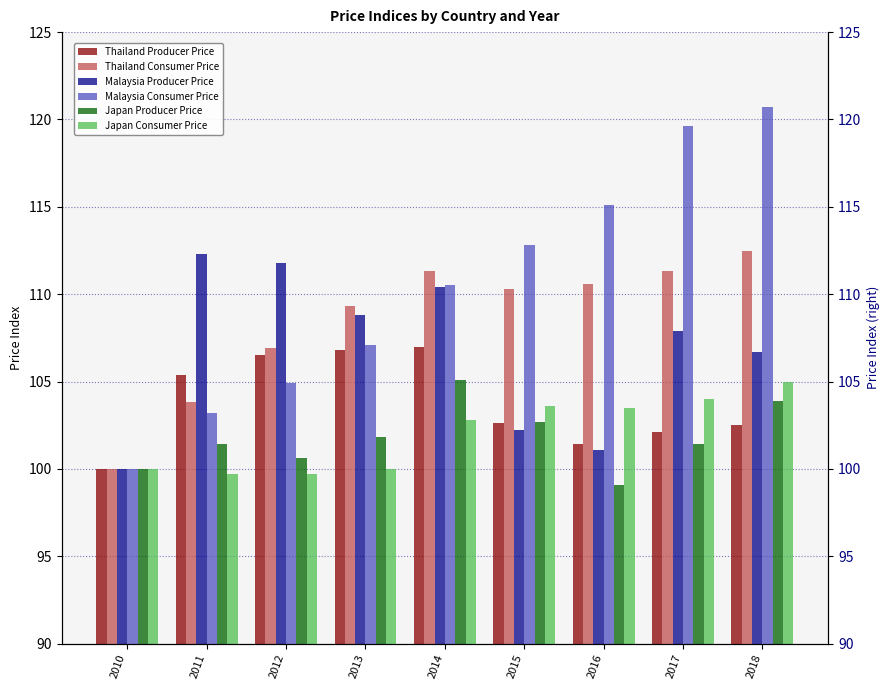

What is the minimum value for Thailand Producer Price?

100.0